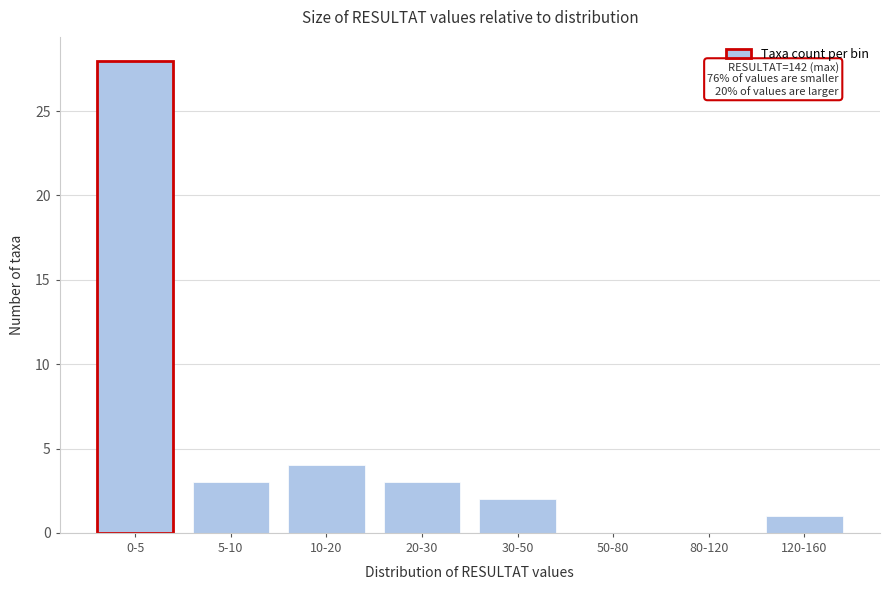

Reading left to right, extract all data points from this chart.

0-5=28	5-10=3	10-20=4	20-30=3	30-50=2	50-80=0	80-120=0	120-160=1